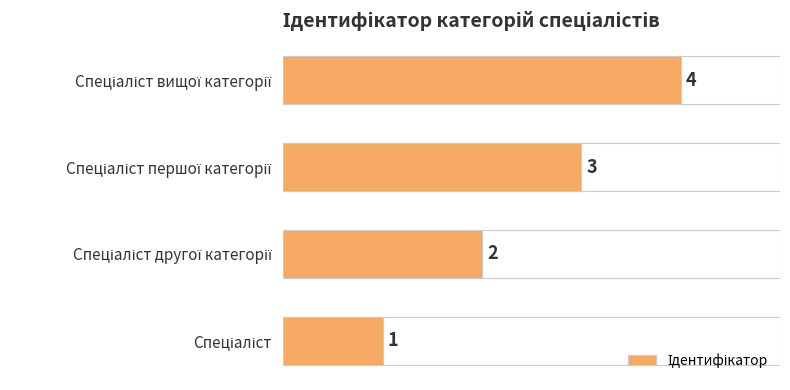

What is the maximum value shown in the chart?

4